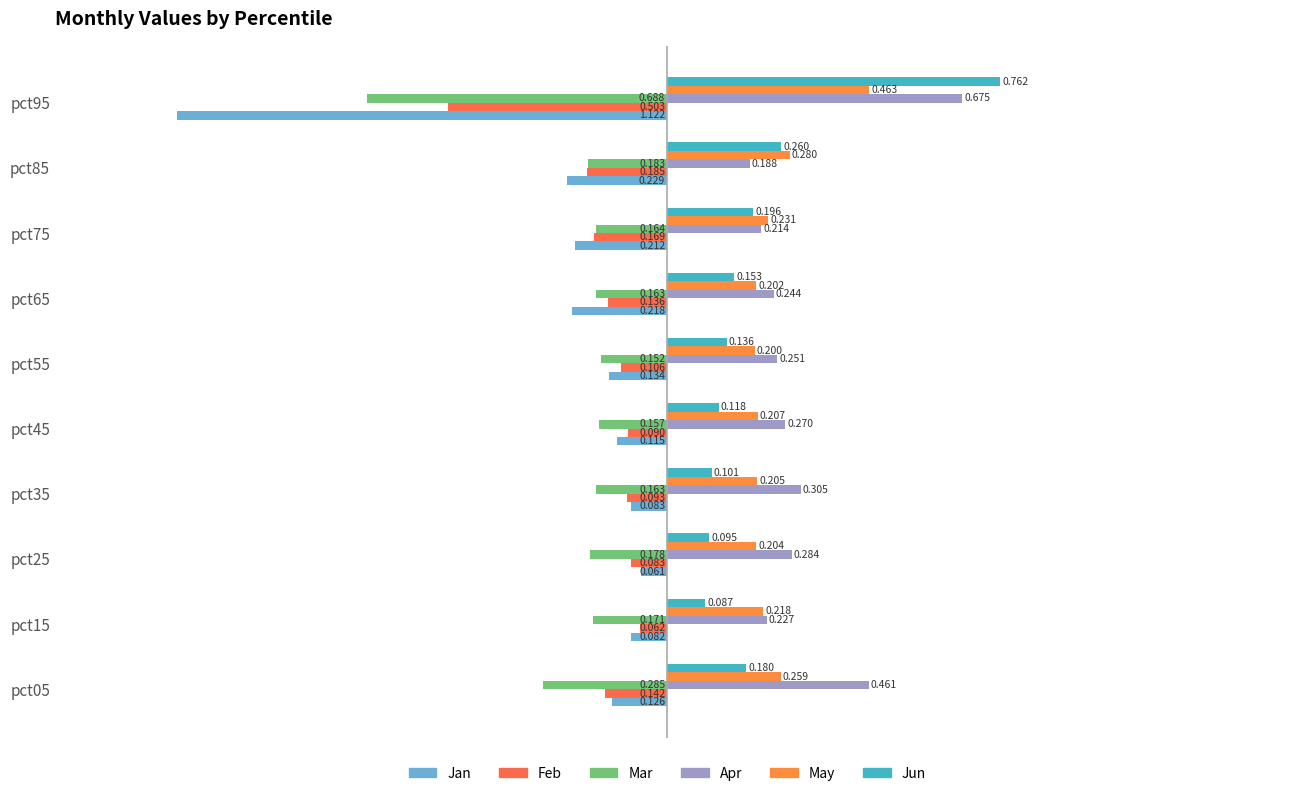

Which category has the highest value in the Mar series?

pct55